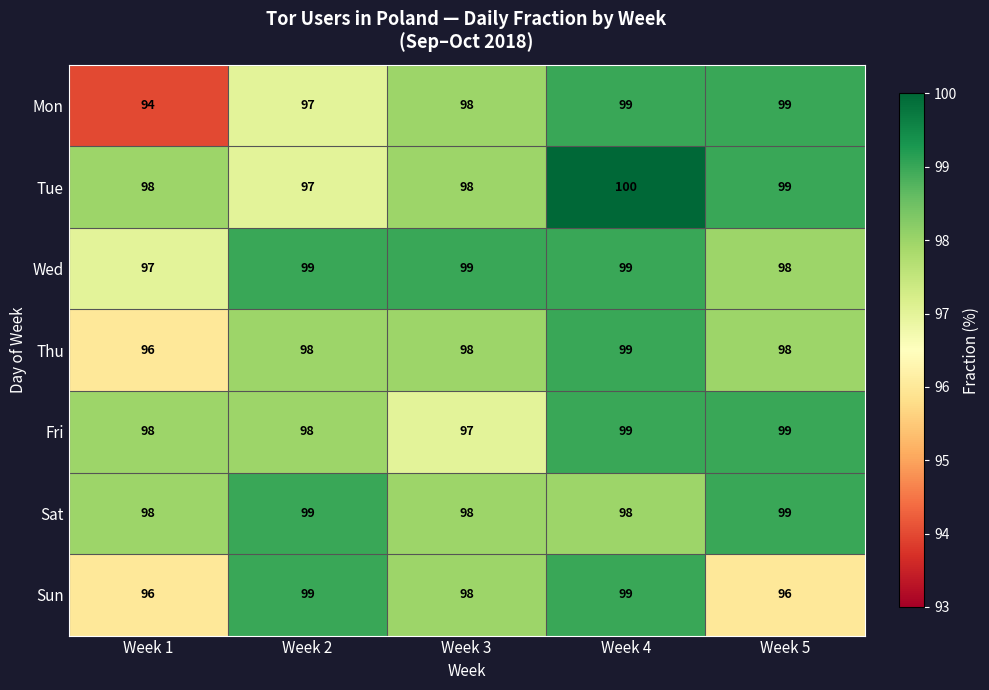

What is the average value of the Thu series?

98